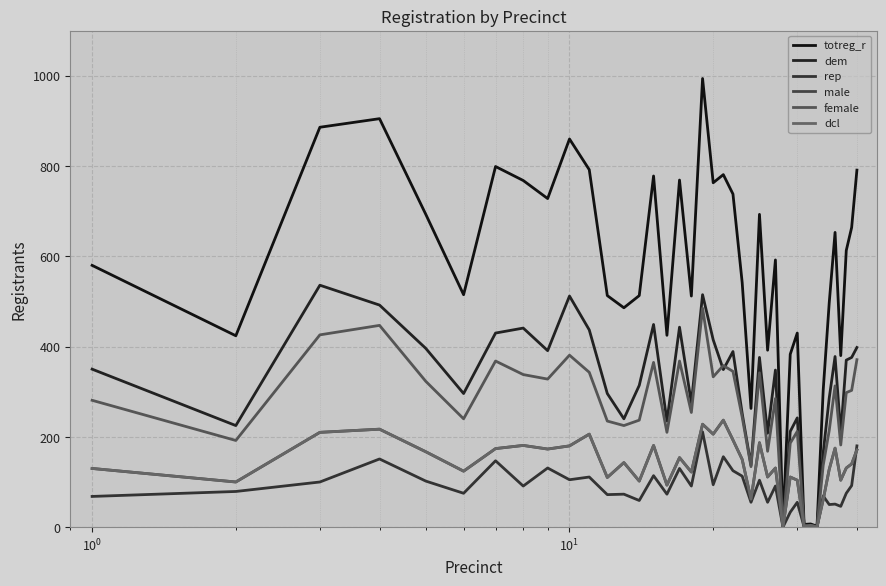

Does the chart display data point markers on the line(s)?

No